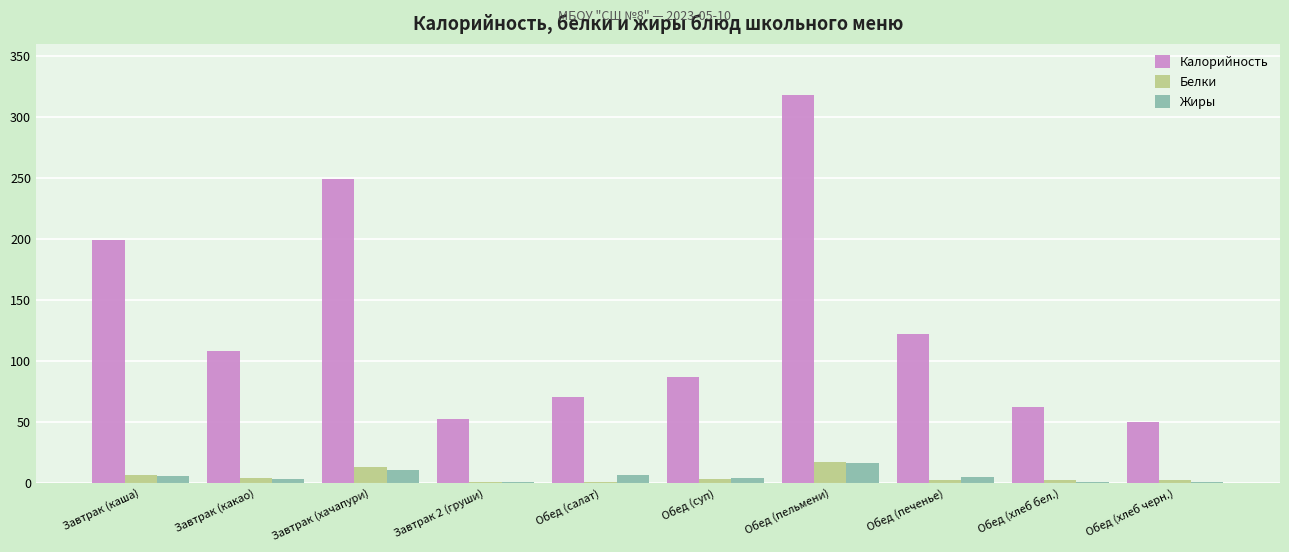

Which series has the largest total across all categories?

Калорийность